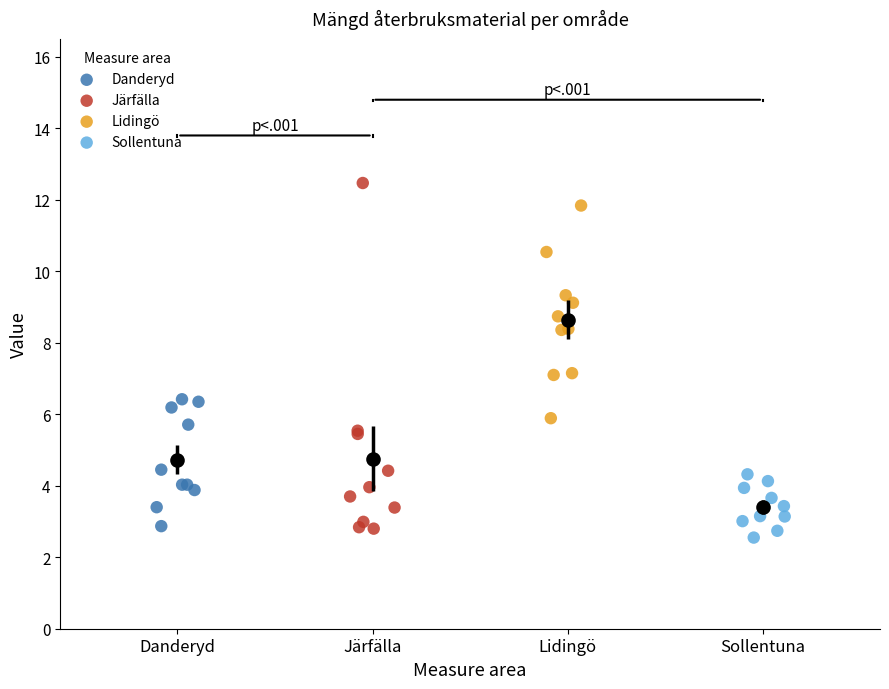

Which series has the widest spread of Y values?

Järfälla